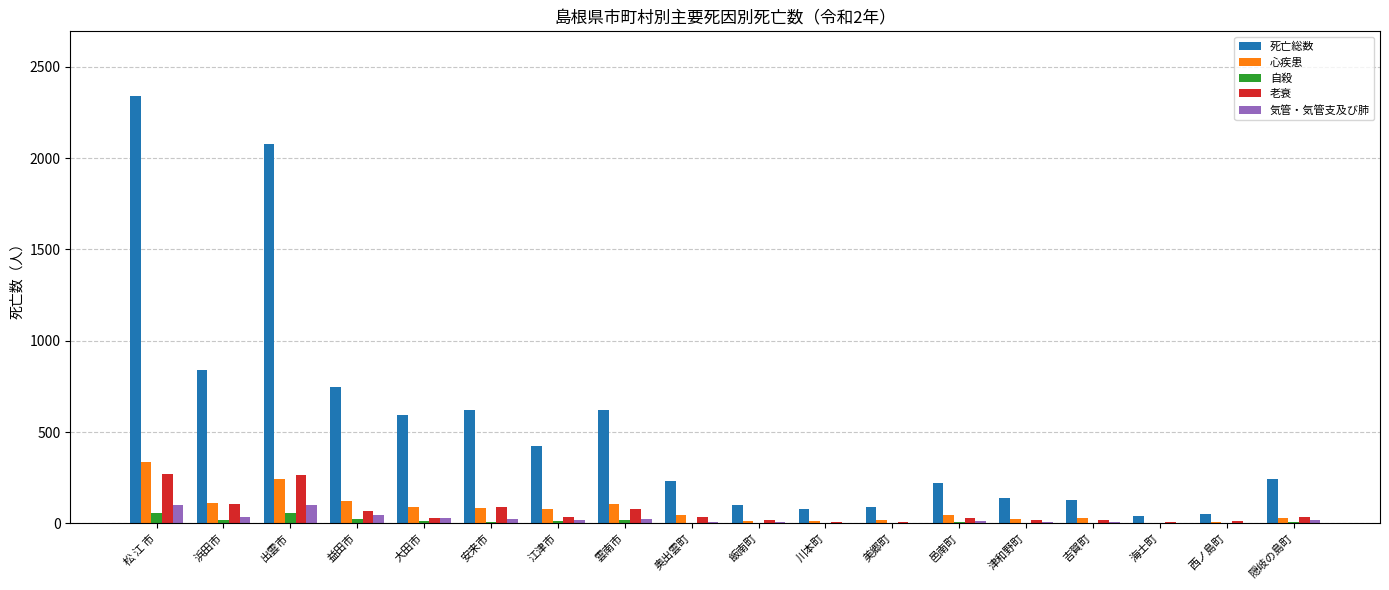

What is the sum of all 心疾患 values?

1399